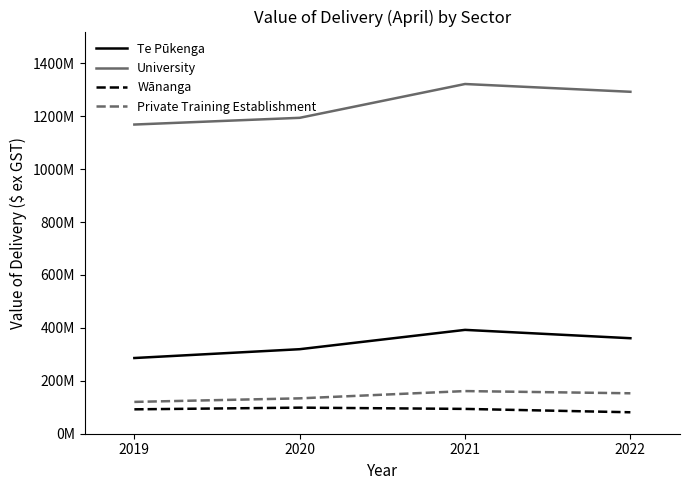

True or false: University has more than 2 interior local peaks.

False